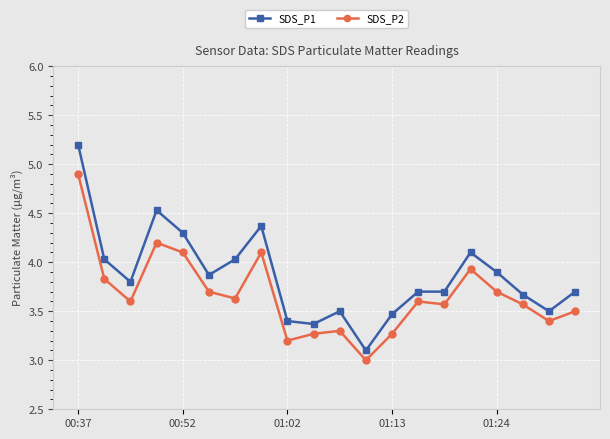

What are all the series names shown in the legend?

SDS_P1, SDS_P2